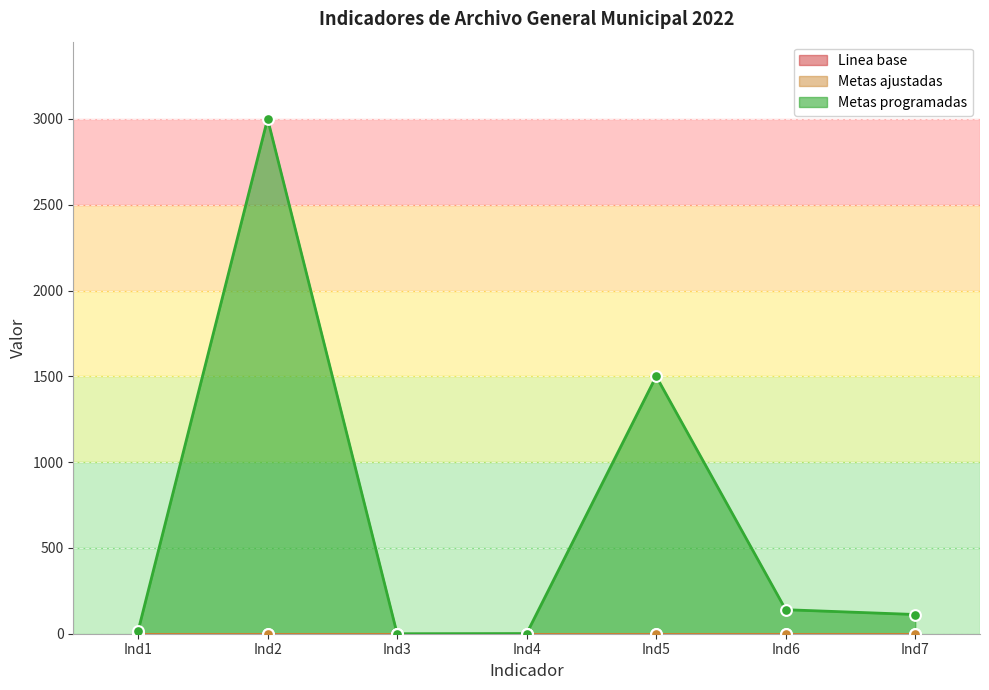

Which series has the largest total across all categories?

Metas programadas